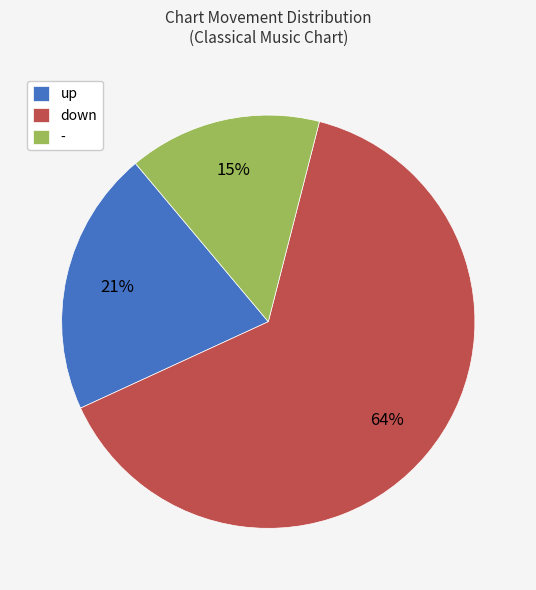

To the nearest percent, what is the difference between the largest and smallest slice percentages?

49%